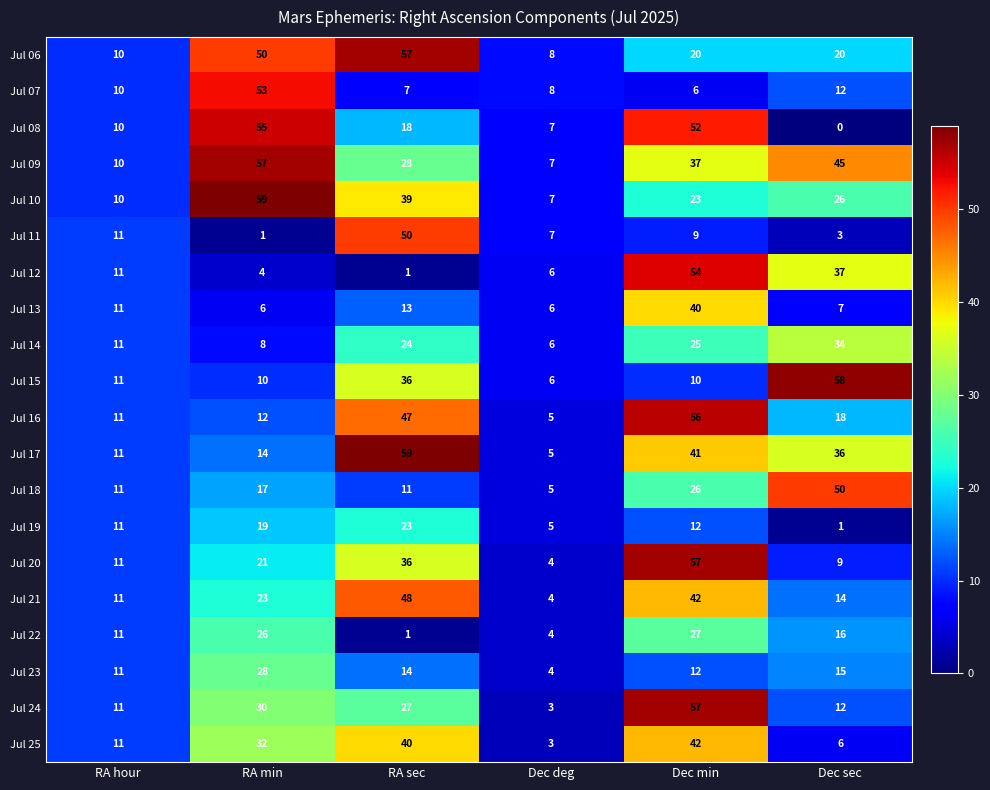

Which category has the lowest value across all series?

Dec sec